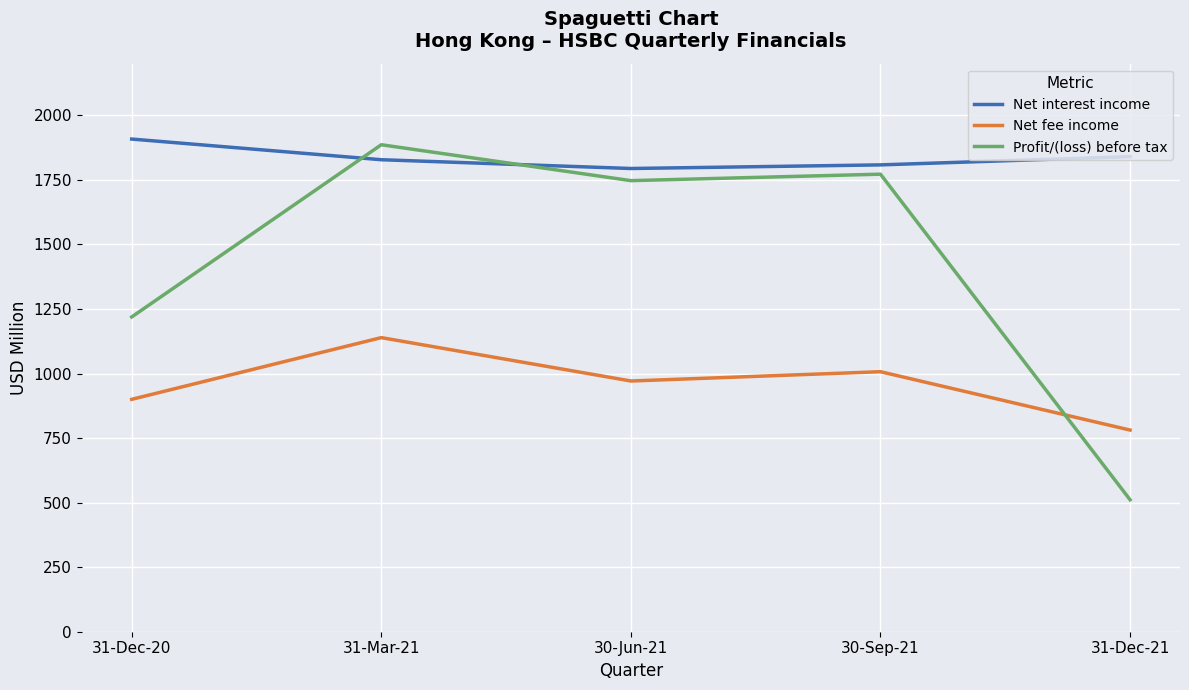

True or false: Net fee income has more than 0 interior local peaks.

True